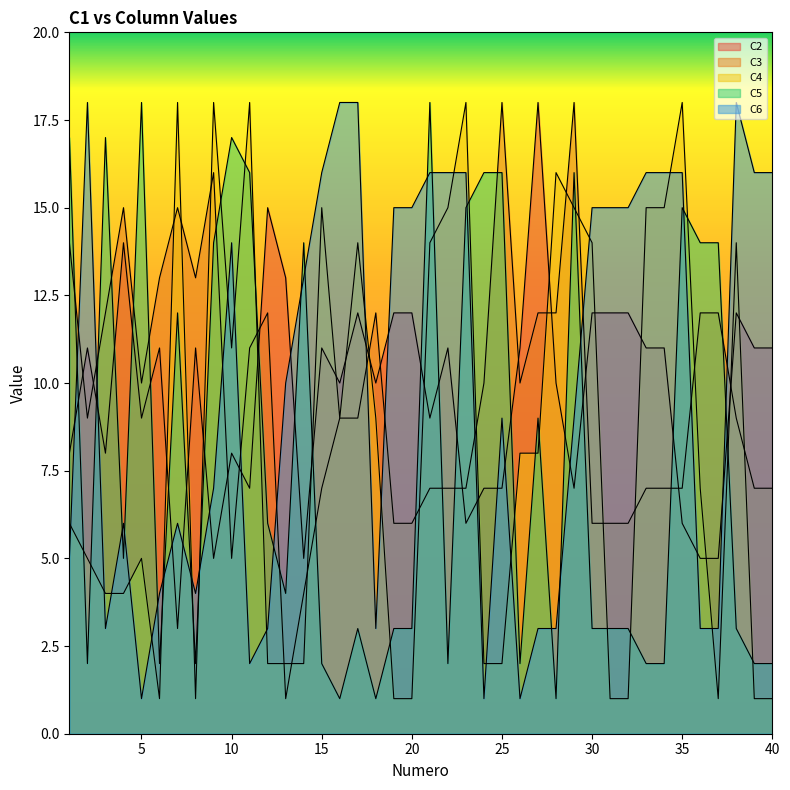

Where does the C2 series first go above 11?

4